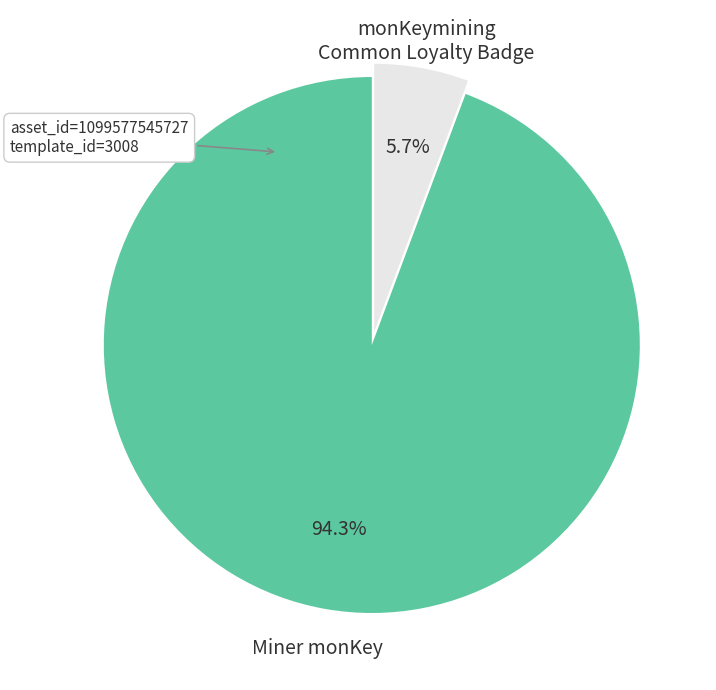

How many slices are in this pie chart?

2